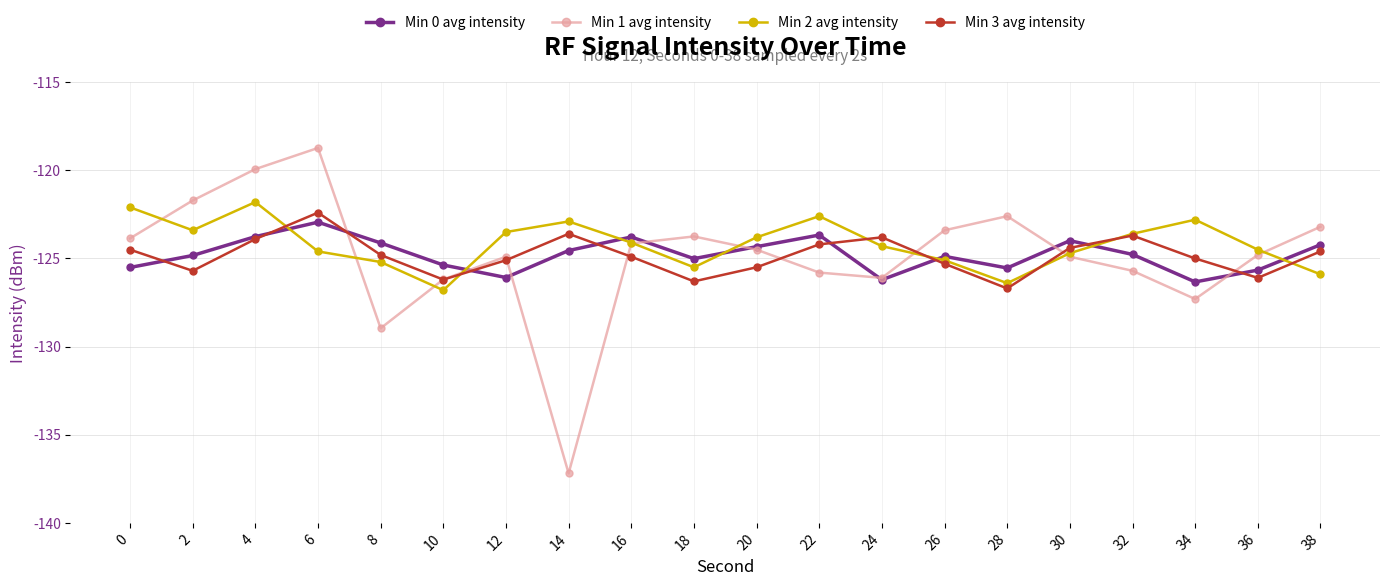

Which series changed the most between 10 and 38?

Min 1 avg intensity